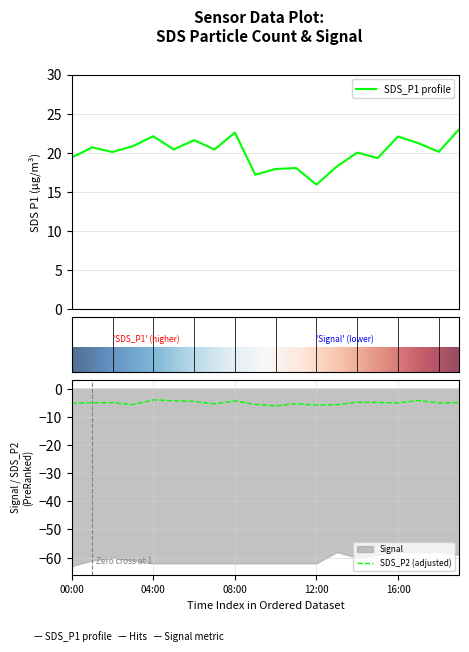

How many interior local valleys does the SDS_P2 series have?

6